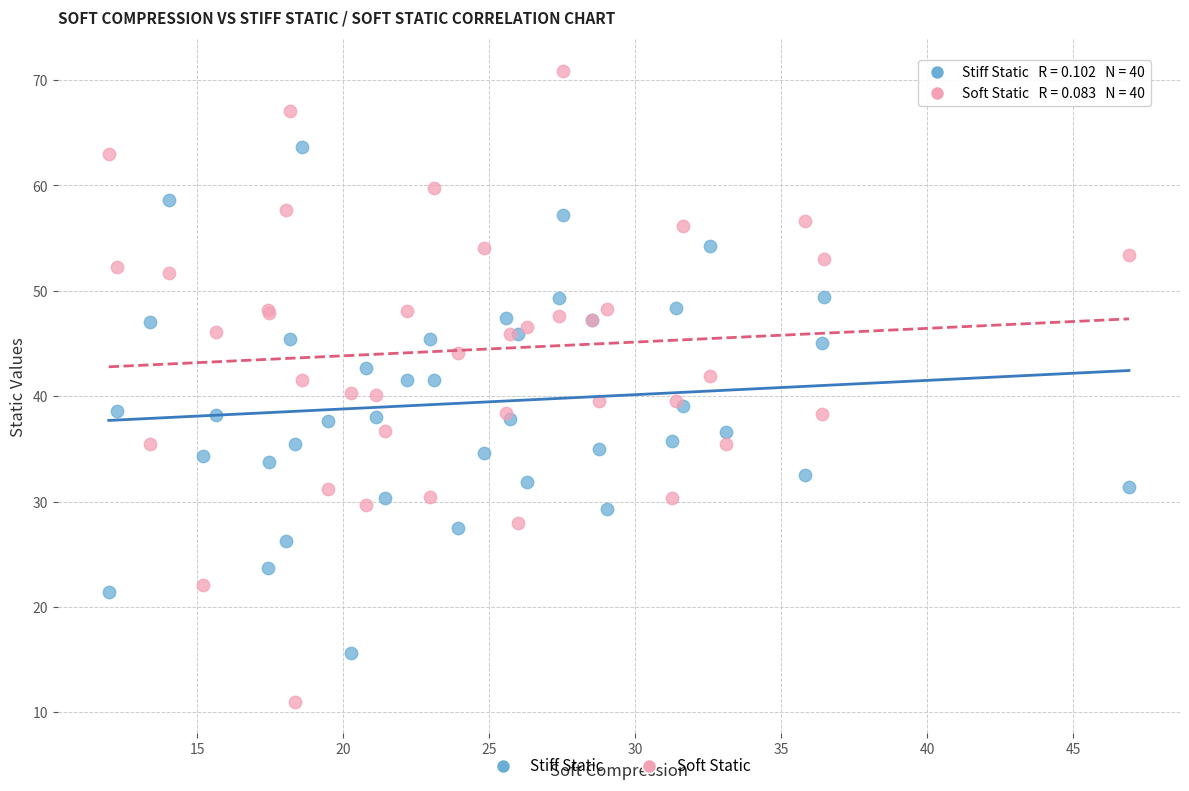

What are all the series names shown in the legend?

Stiff Static, Soft Static